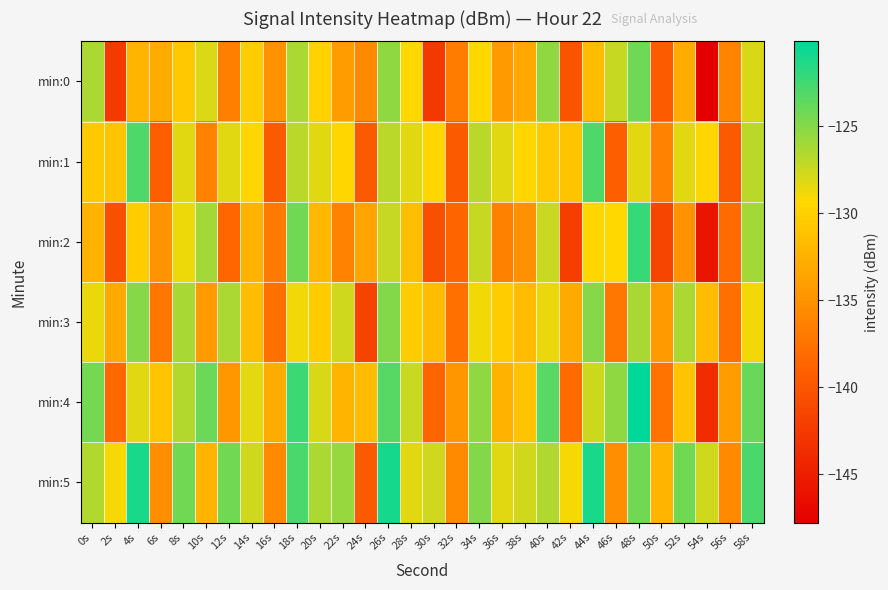

How many data points does each series have?

30